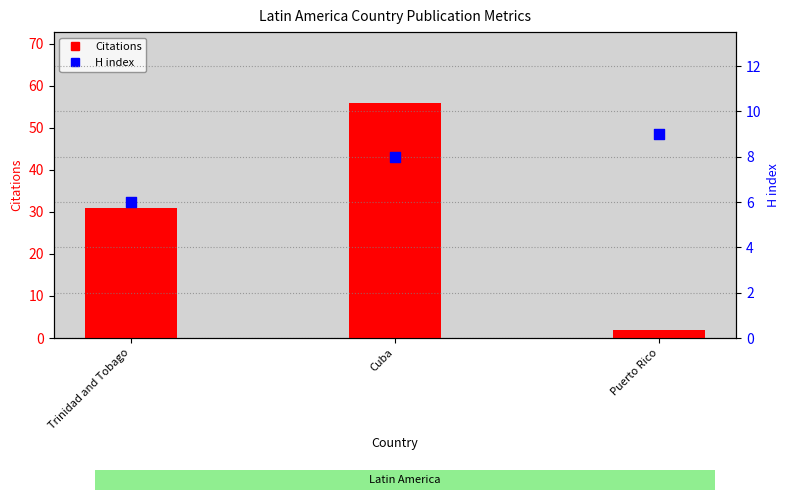

At how many categories does at least one series exceed 6?

3